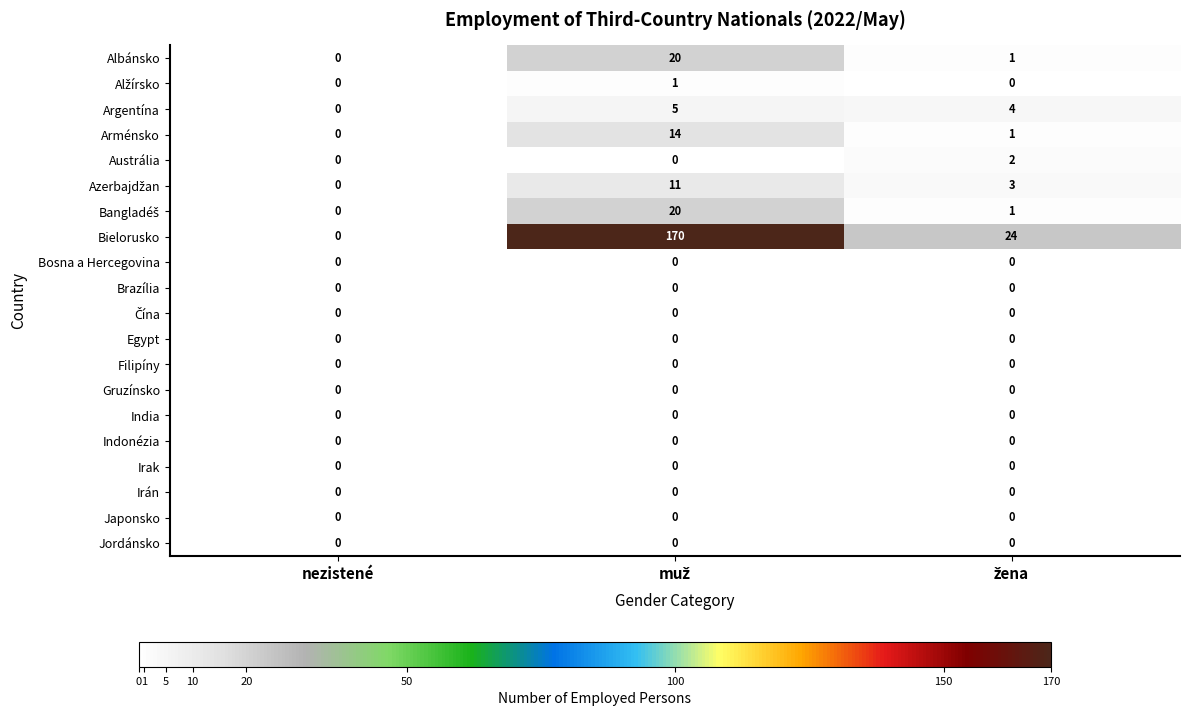

How many Austrália values are between 0 and 2?

3